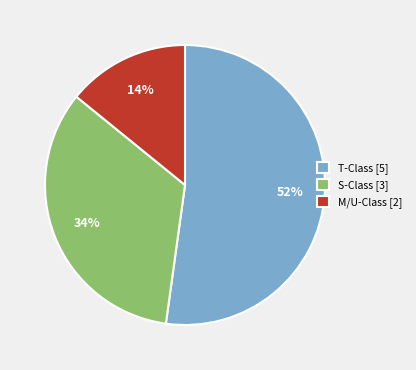

Is T-Class [5] the majority of the pie?

Yes